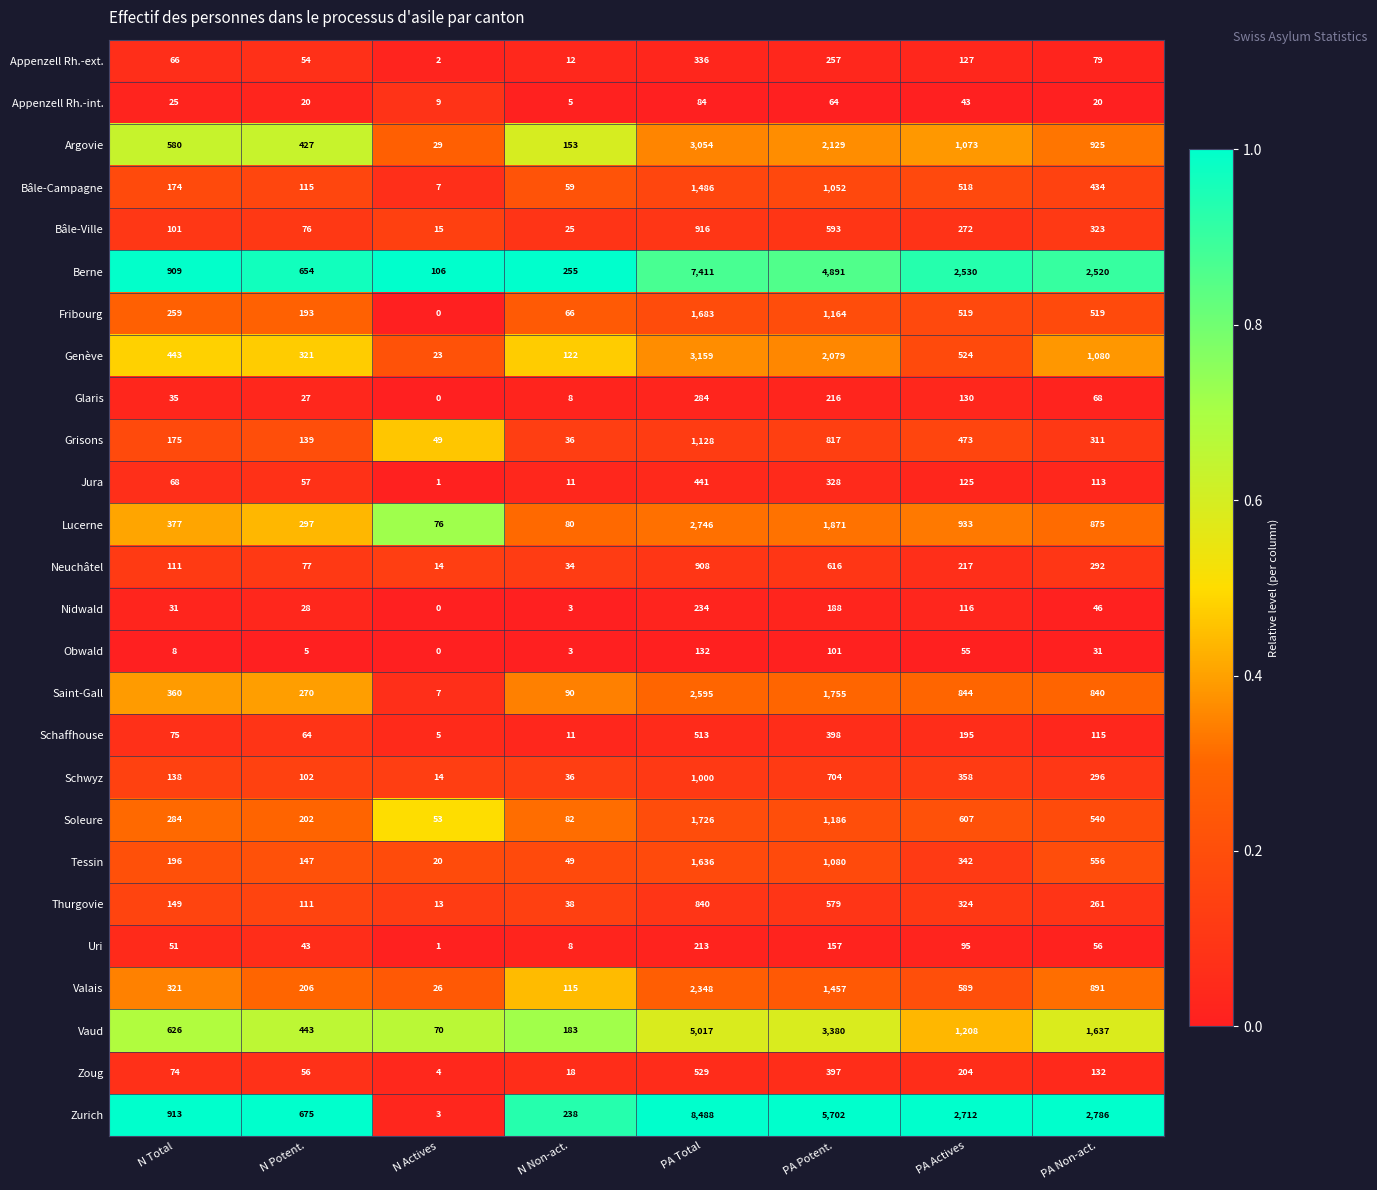

Which series has the largest total across all categories?

Zurich